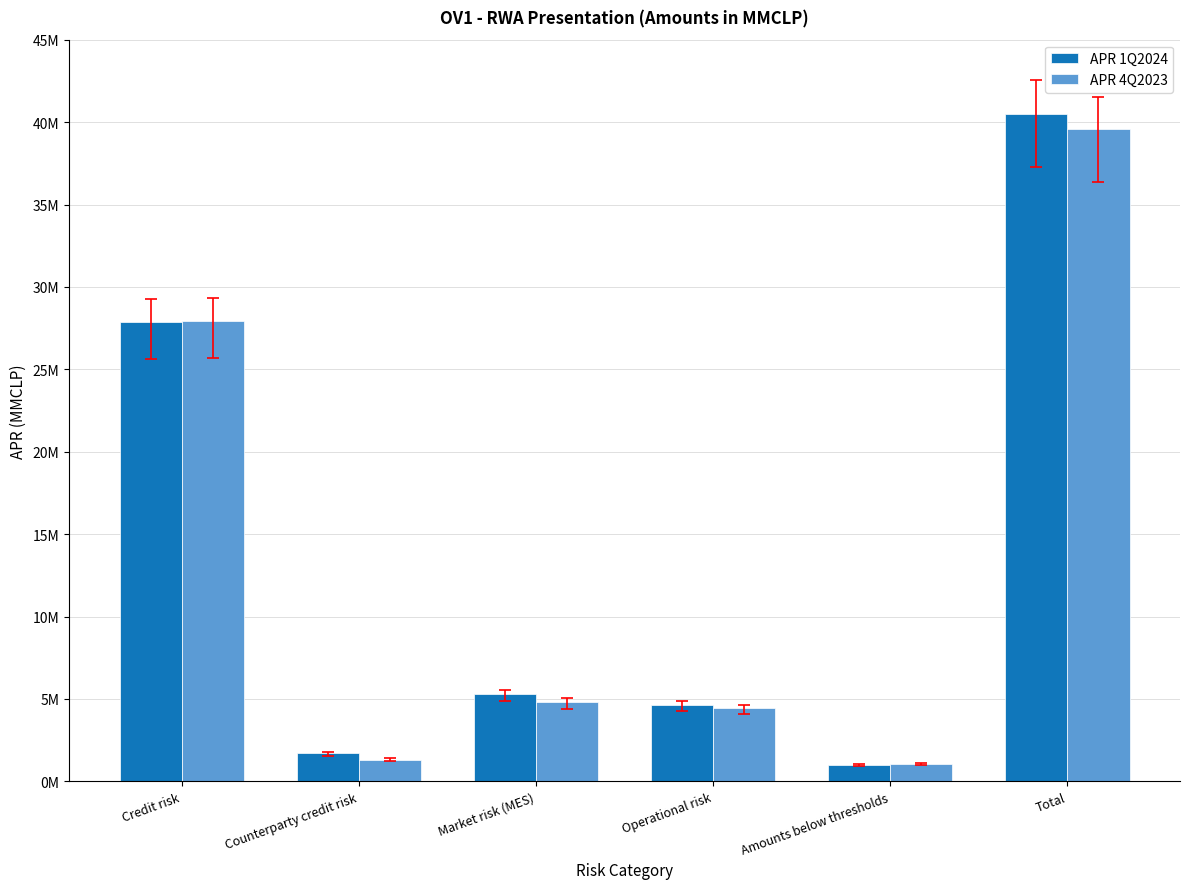

What position from the right is Market risk (MES)?

4